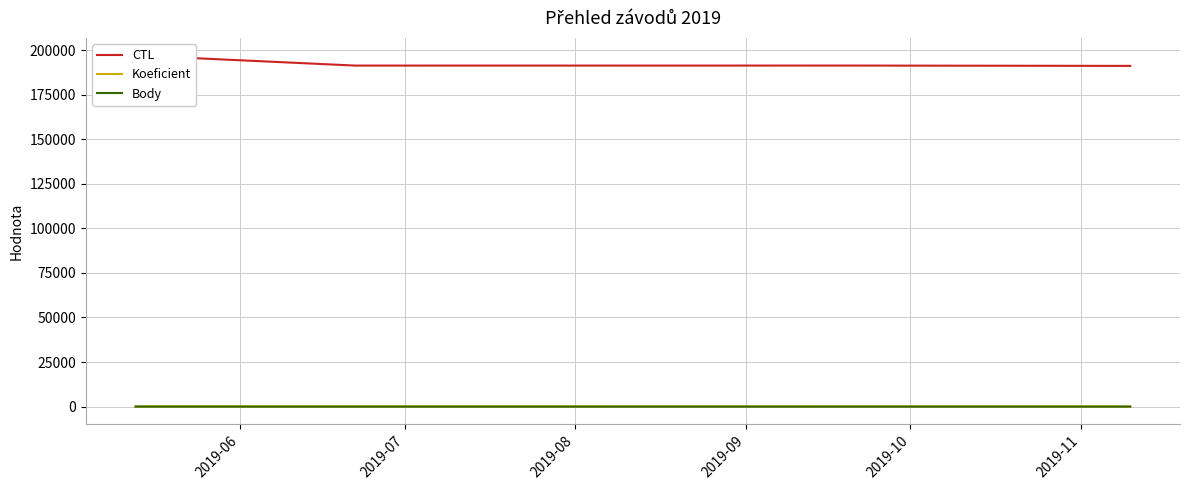

What is the label of the 6th point from the left?

2019-11